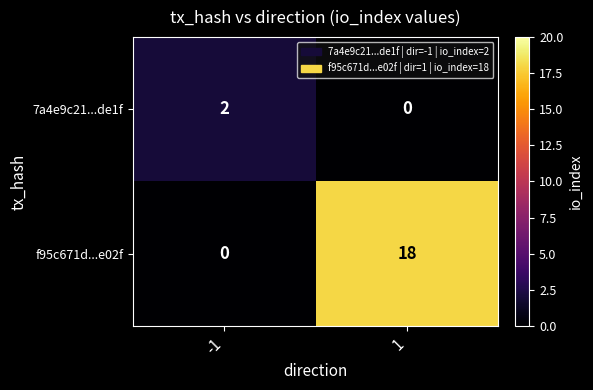

Reading left to right, list all the values displayed in this chart.

7a4e9c21...de1f: 2	0
f95c671d...e02f: 0	18